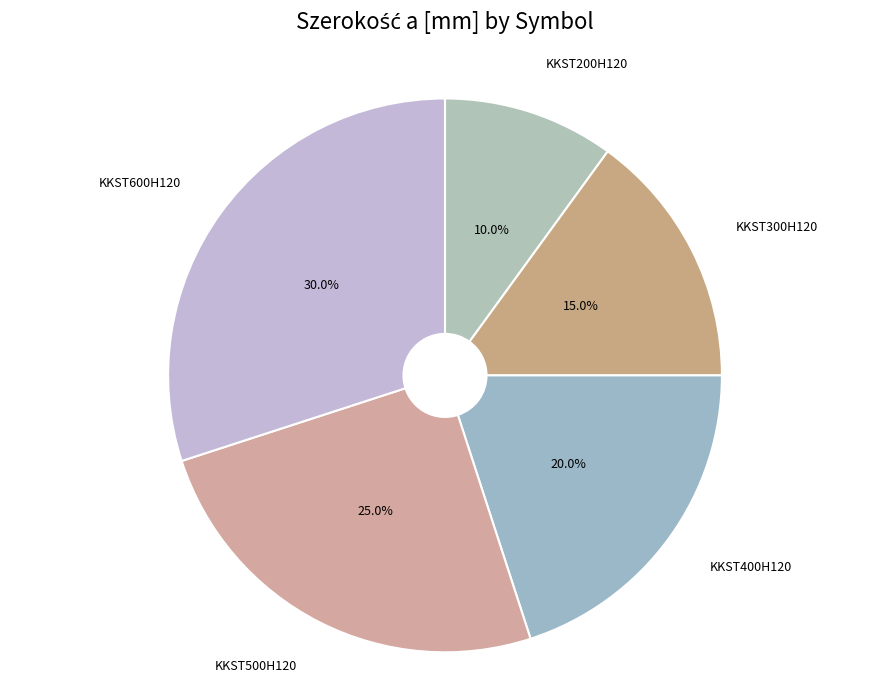

Rank the categories by value from highest to lowest.

KKST600H120, KKST500H120, KKST400H120, KKST300H120, KKST200H120